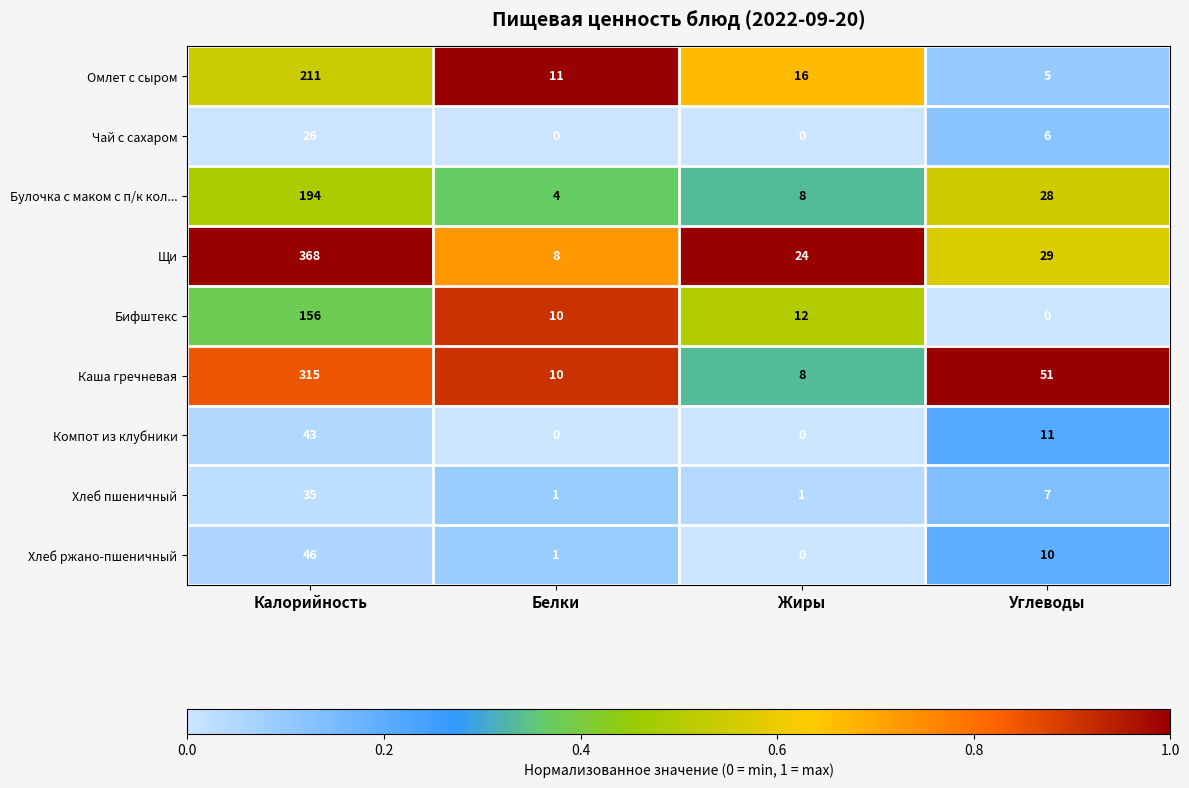

Rank the series at Углеводы from lowest to highest value.

Бифштекс, Омлет с сыром, Чай с сахаром, Хлеб пшеничный, Хлеб ржано-пшеничный, Компот из клубники, Булочка с маком с п/к кол..., Щи, Каша гречневая